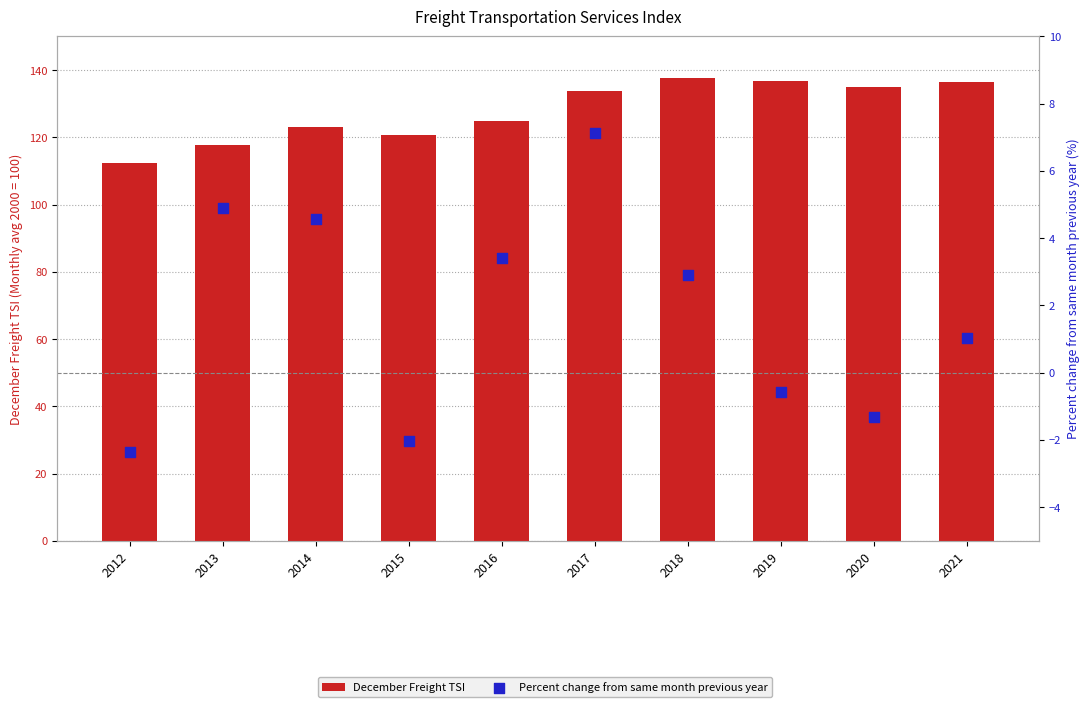

Which series reaches the maximum Y coordinate?

December Freight TSI